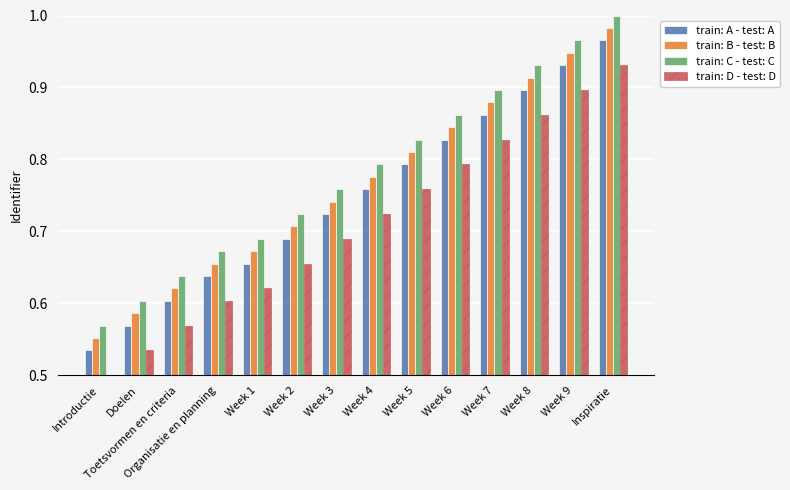

Rank the series at Week 9 from highest to lowest value.

train: C - test: C, train: B - test: B, train: A - test: A, train: D - test: D